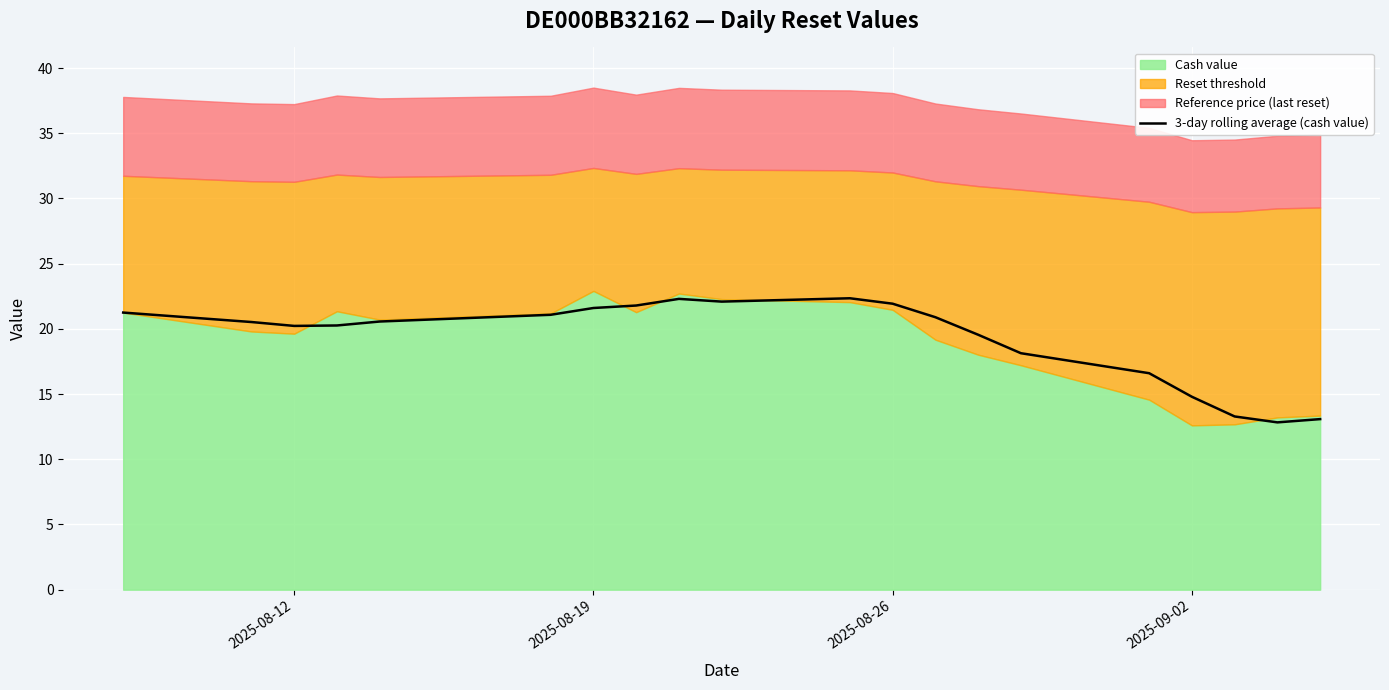

What is the lowest value of the 3-day rolling average (cash value) series?

12.8